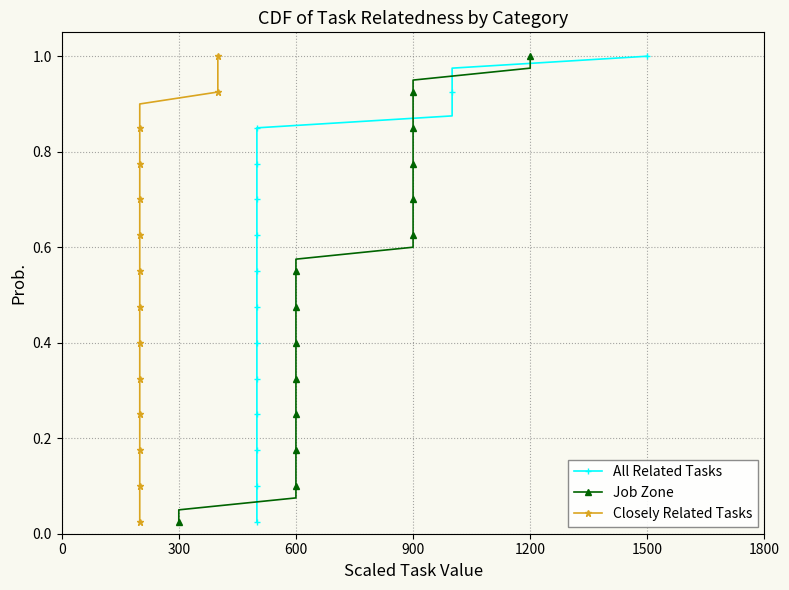

True or false: Closely Related Tasks and All Related Tasks cross at least once.

False